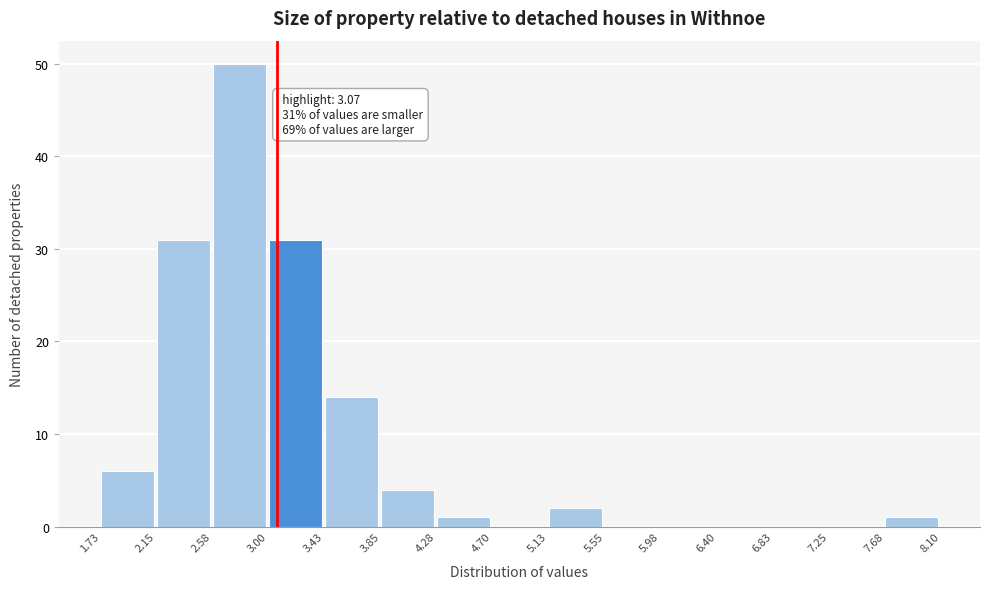

Which range on the x-axis has the tallest bar?

2.58 to 3.00